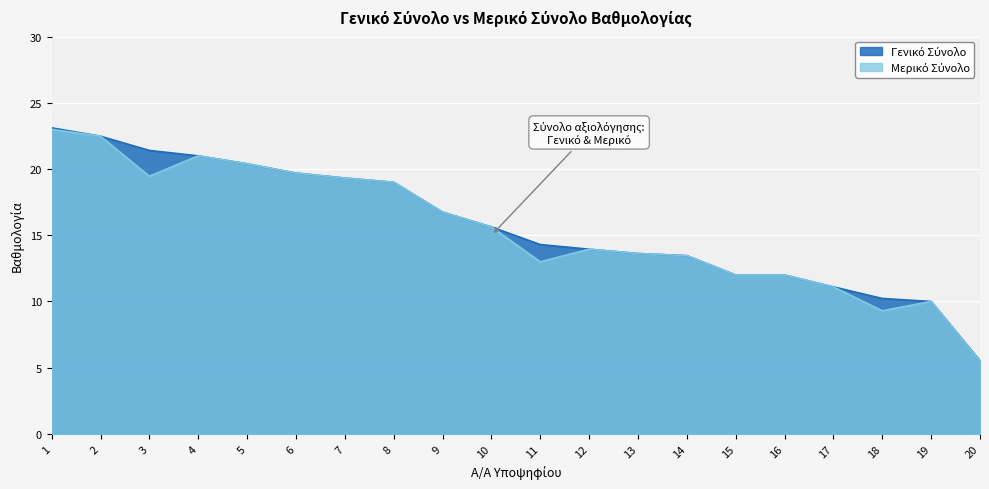

Read the ΓΕΝΙΚΟ ΣΥΝΟΛΟ value at 7.

19.3